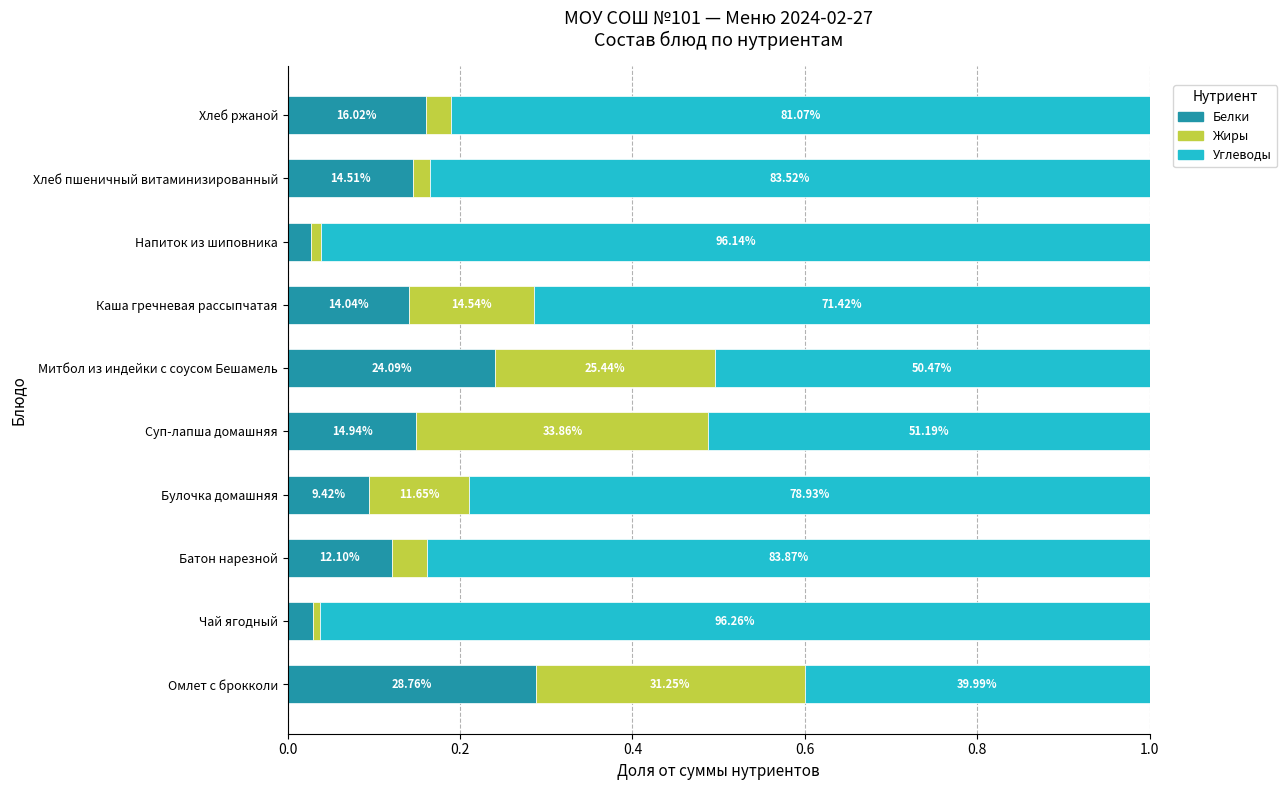

What is the average value of the Углеводы series?

0.7